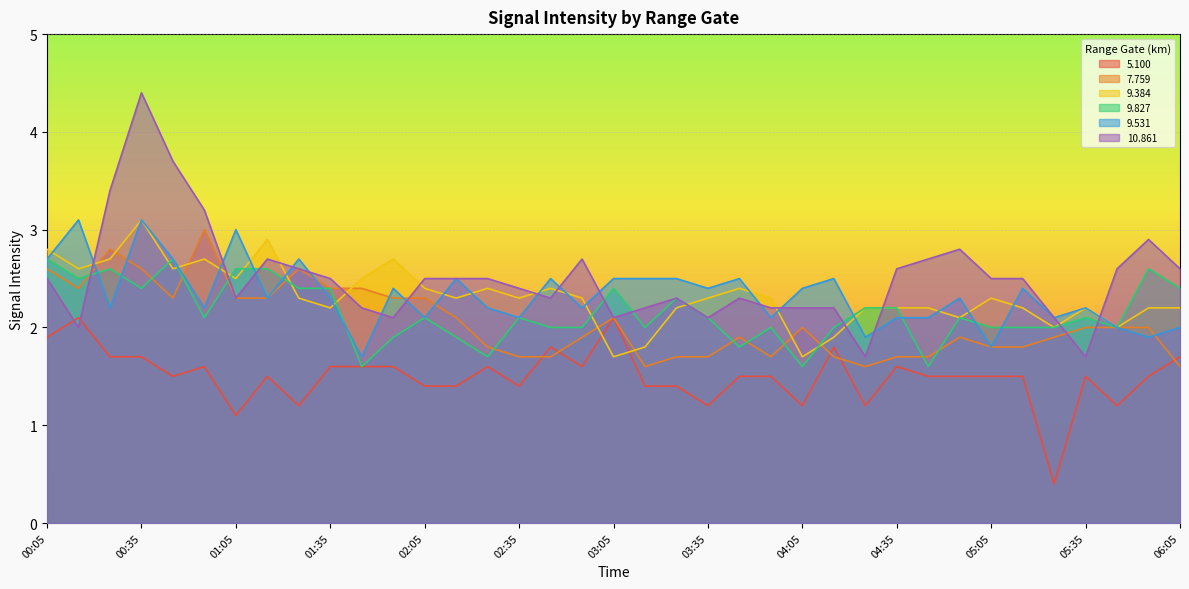

Where does the 5.100 series first go above 1?

00:05